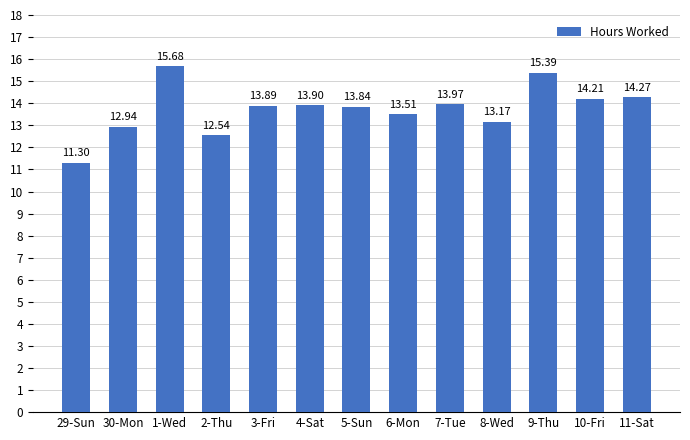

How many distinct data groups are displayed?

1